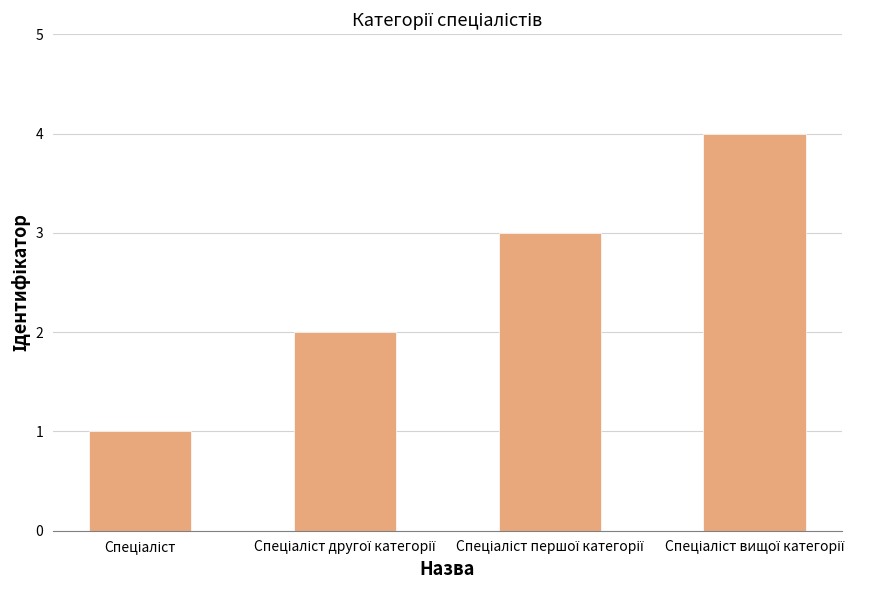

What is the sum of all values?

10